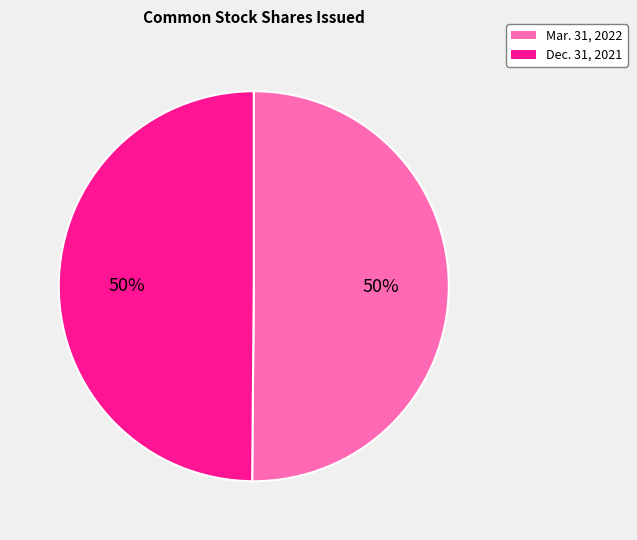

To the nearest percent, what is the combined percentage of Dec. 31, 2021 and Mar. 31, 2022?

100%